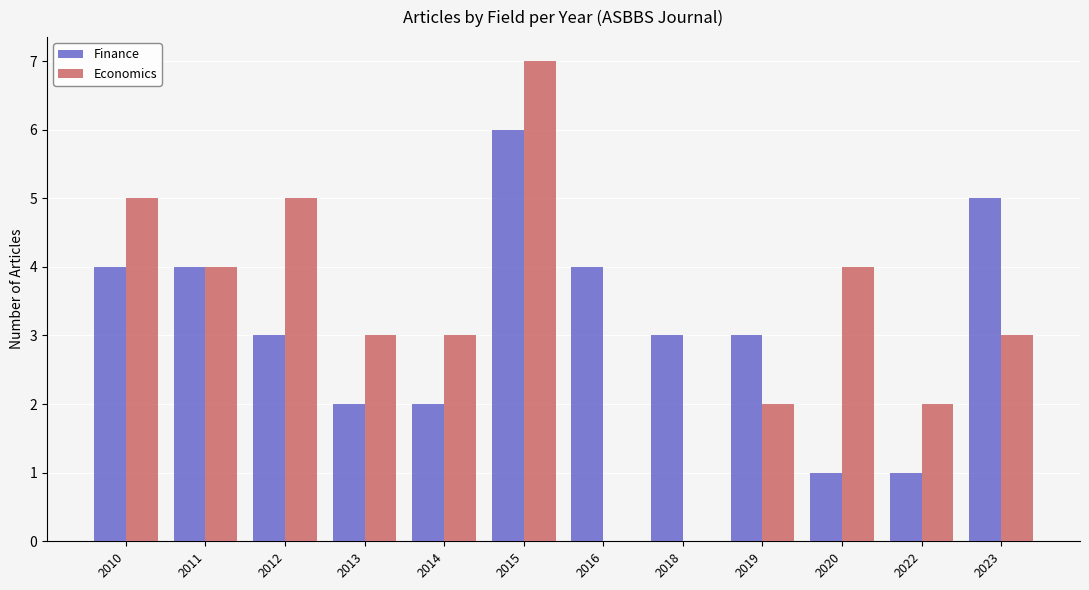

How many data points does each series have?

12